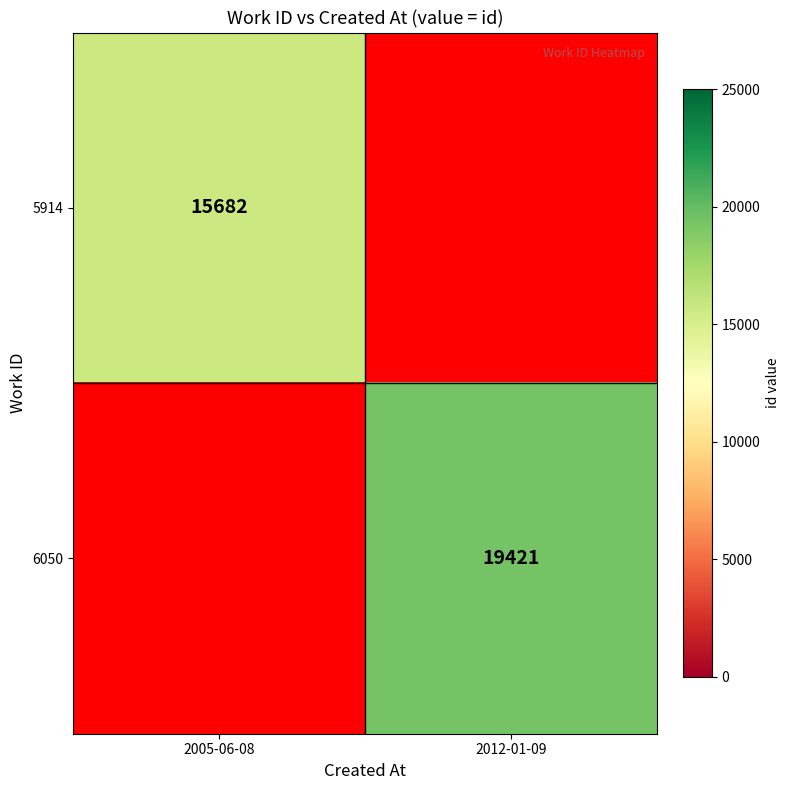

How many categories are shown in the chart?

2